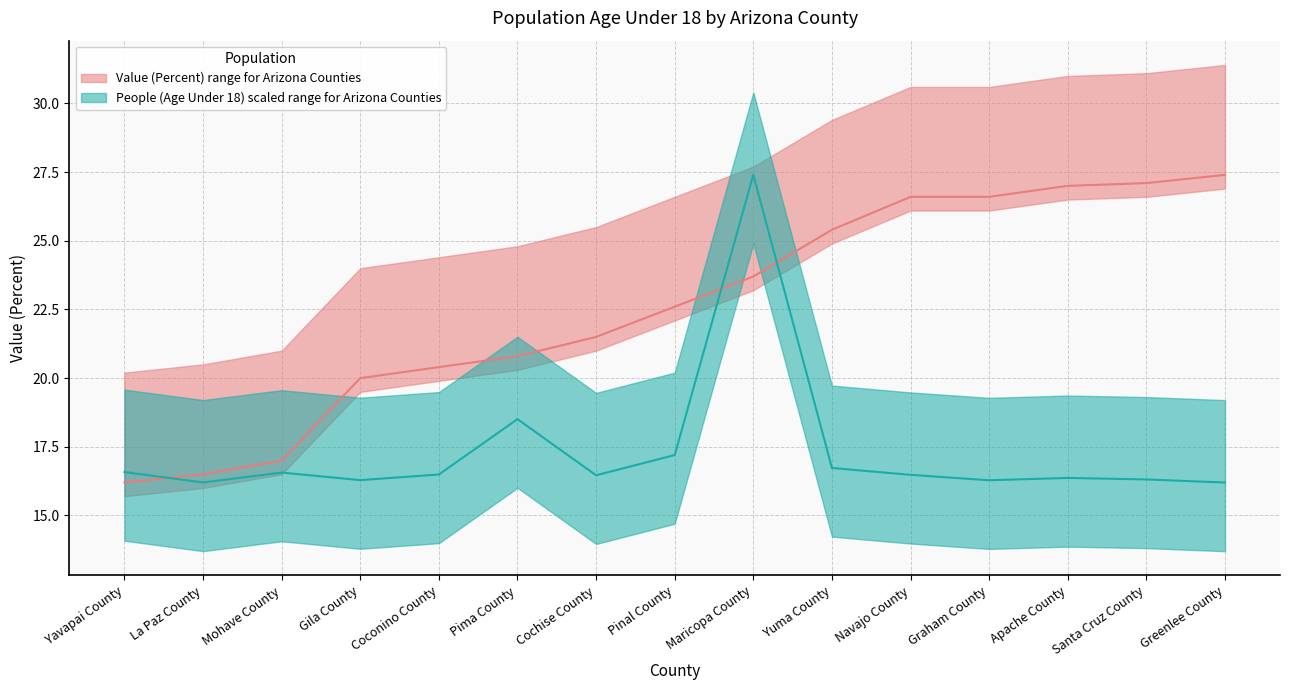

Where is People (Age Under 18) scaled nearest to the value 21?

Pima County